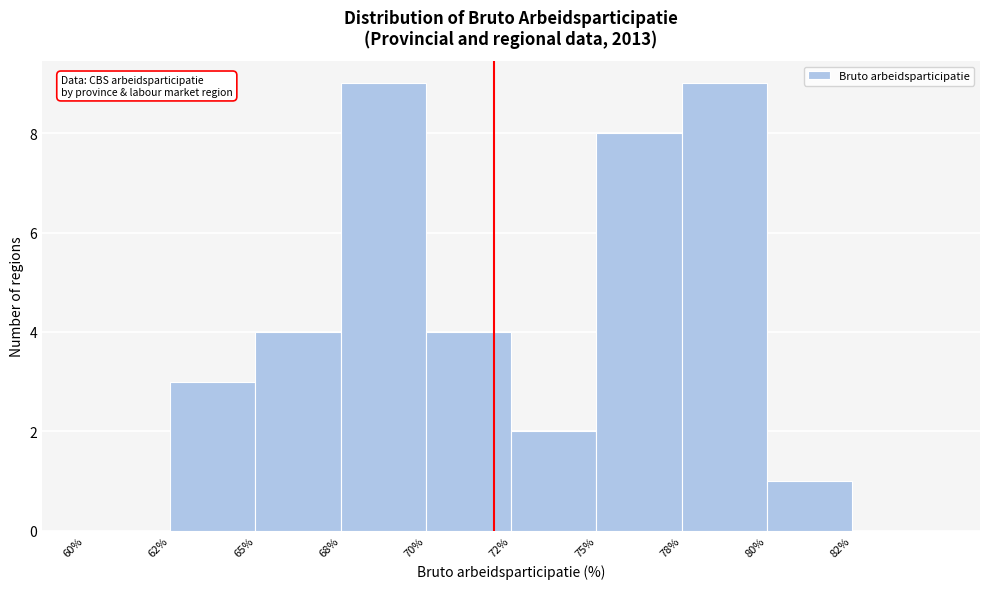

Reading right to left, what are all the values shown in this chart?

82%=0	80%=1	78%=9	75%=8	72%=2	70%=4	68%=9	65%=4	62%=3	60%=0